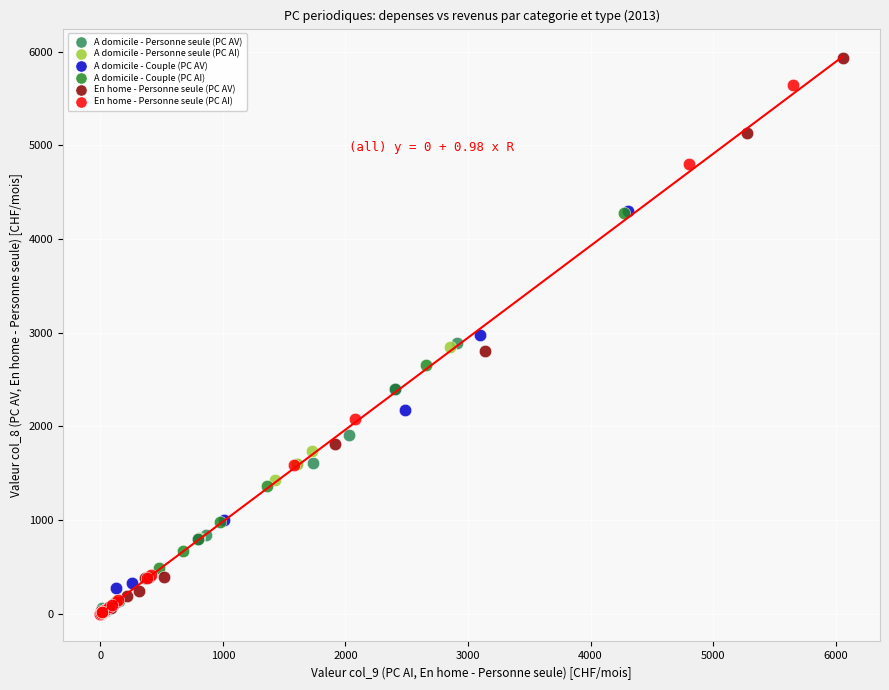

What are all the series names shown in the legend?

A domicile - Personne seule (PC AV), A domicile - Personne seule (PC AI), A domicile - Couple (PC AV), A domicile - Couple (PC AI), En home - Personne seule (PC AV), En home - Personne seule (PC AI)